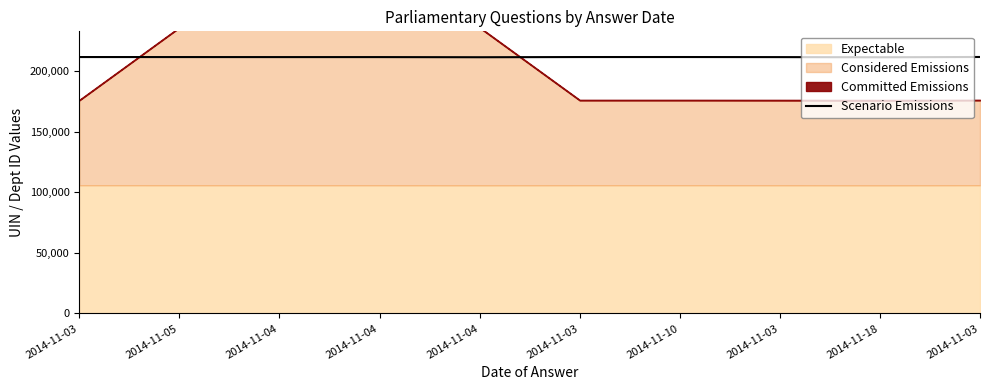

What is the change in value from 2014-11-04 to 2014-11-03?

+90